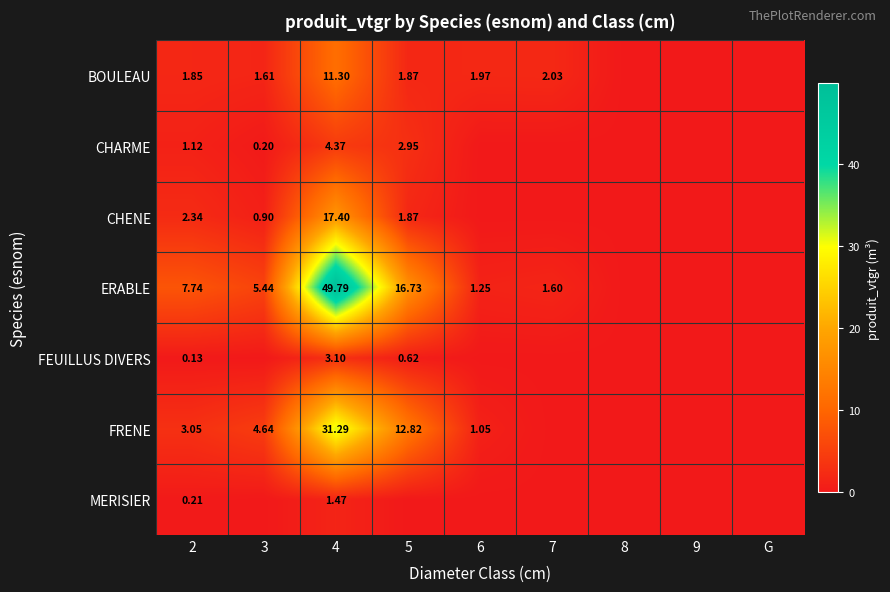

Between 2 and 4, which series saw the biggest shift?

ERABLE